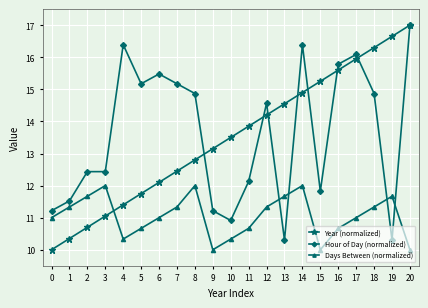

What is the difference between the maximum and minimum values in the Days Between (normalized) series?

2.0